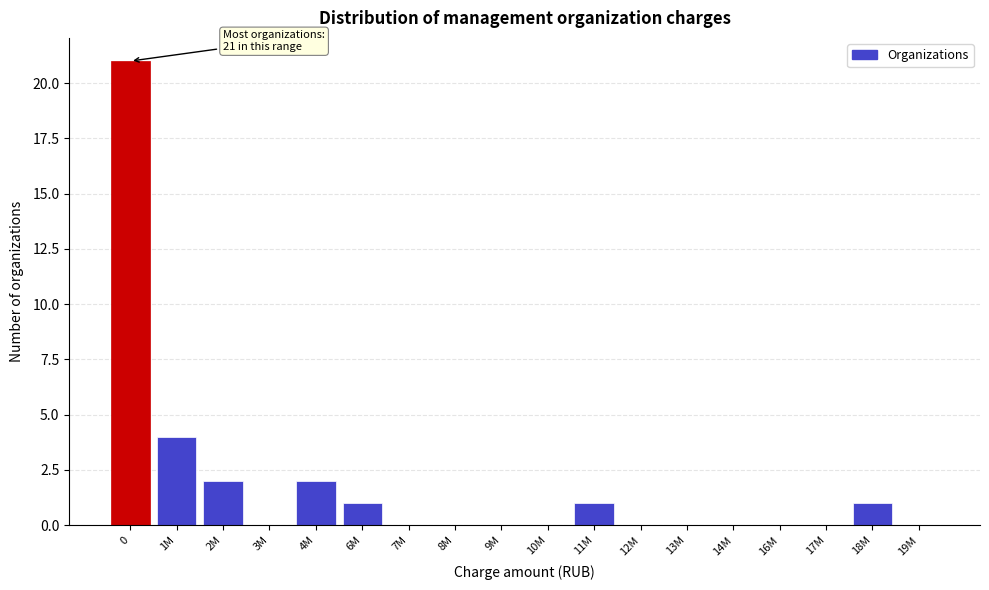

Reading right to left, extract all data points from this chart.

19M=0	18M=1	17M=0	16M=0	14M=0	13M=0	12M=0	11M=1	10M=0	9M=0	8M=0	7M=0	6M=1	4M=2	3M=0	2M=2	1M=4	0=21